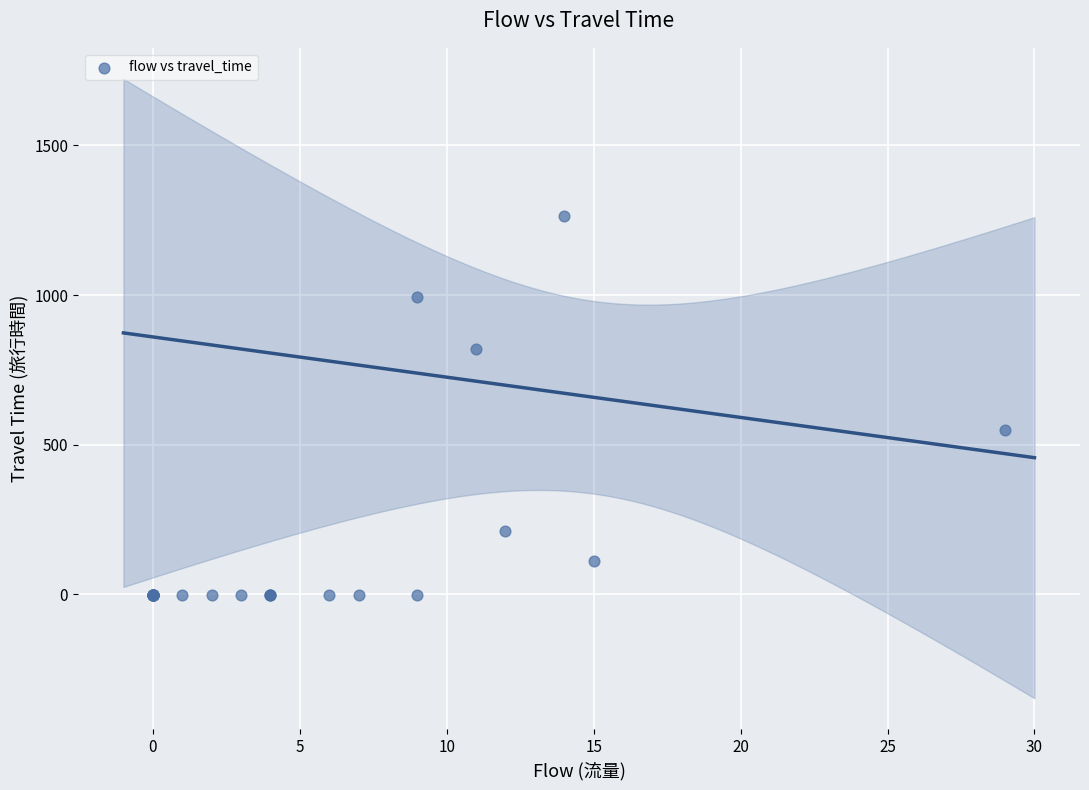

What Y value in the scatter plot is closest to 632?

548